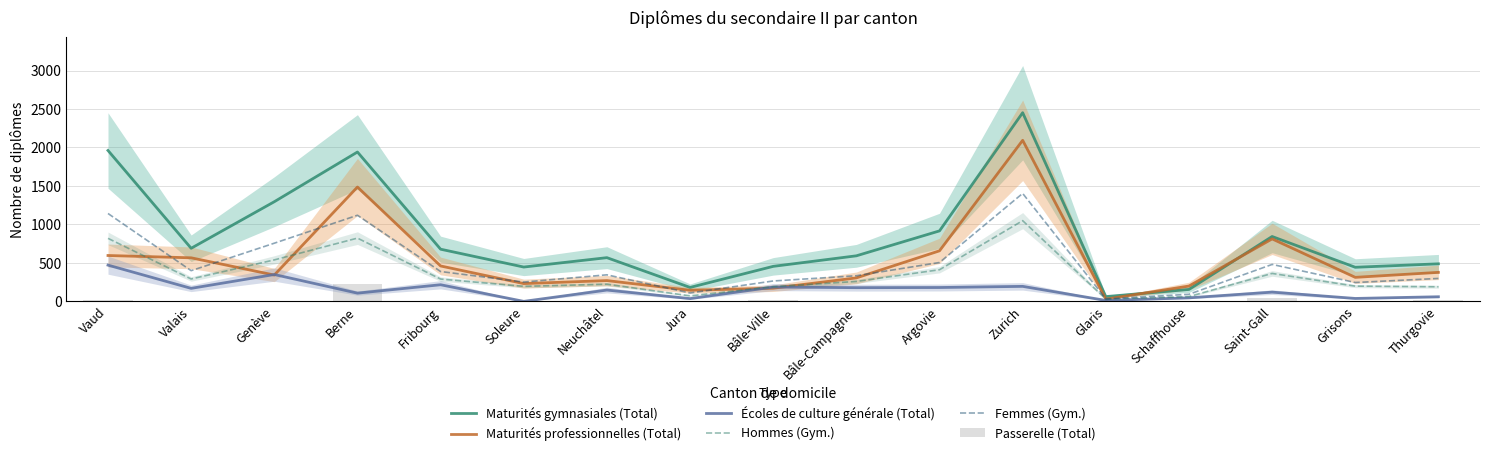

Which category has the lowest value in the Écoles de culture générale (Total) series?

Soleure